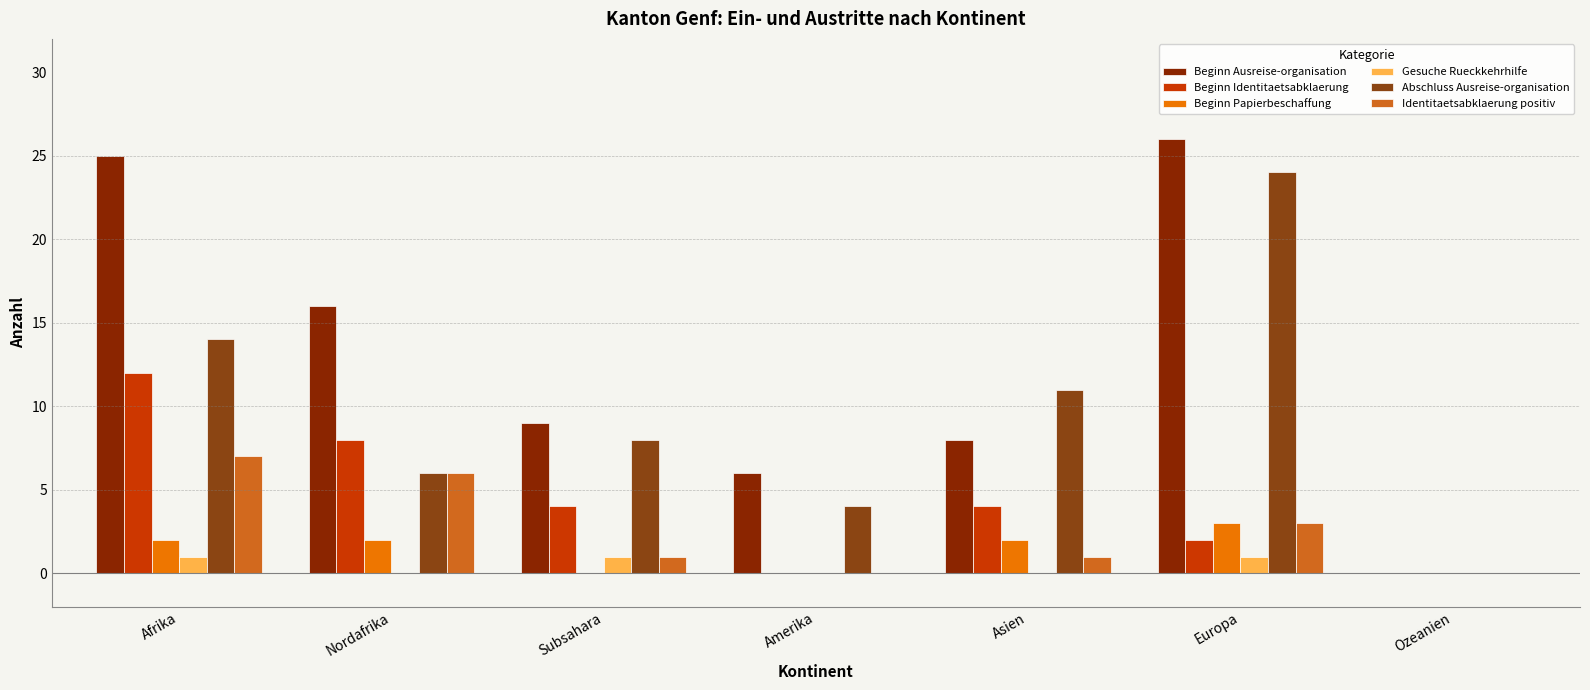

What is the greatest value displayed?

26